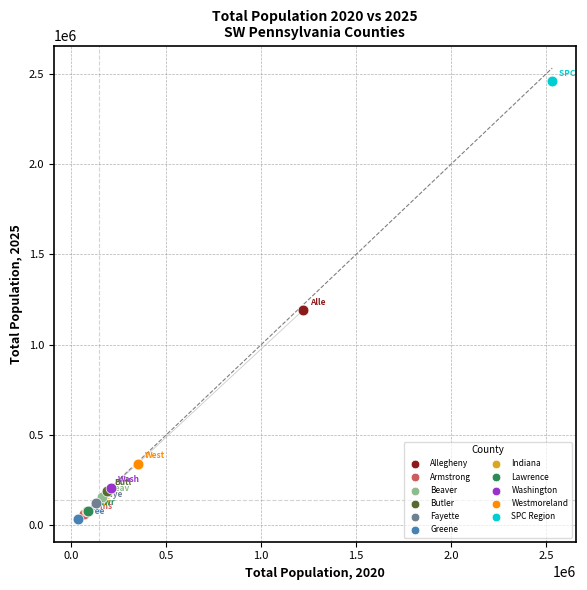

What are all the series names shown in the legend?

Allegheny, Armstrong, Beaver, Butler, Fayette, Greene, Indiana, Lawrence, Washington, Westmoreland, SPC Region